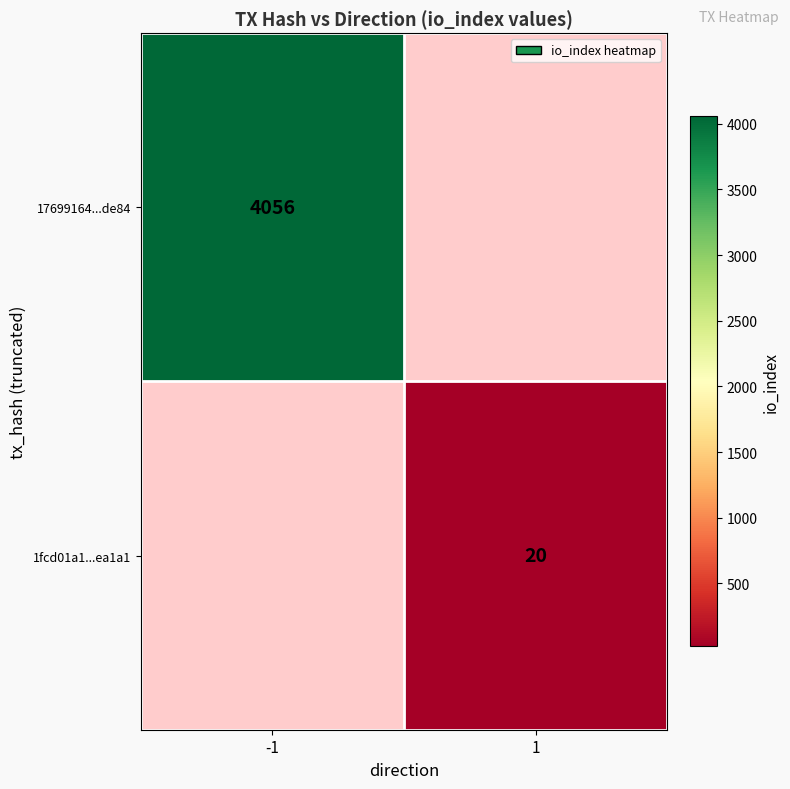

Is it true that 17699164...de84 equals 4056 at -1?

True